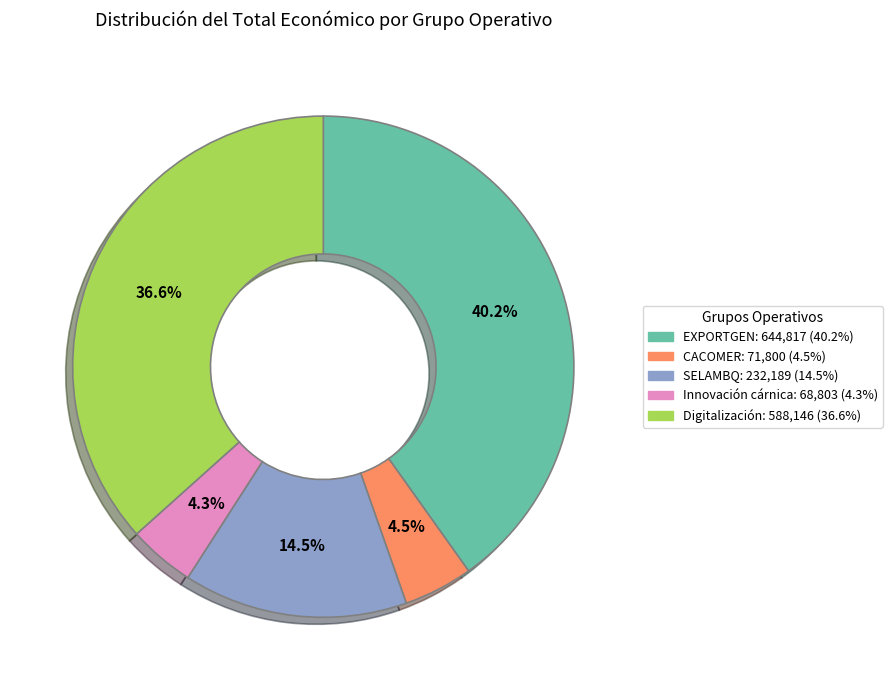

Combined, do Innovación cárnica and CACOMER account for over 50%?

No